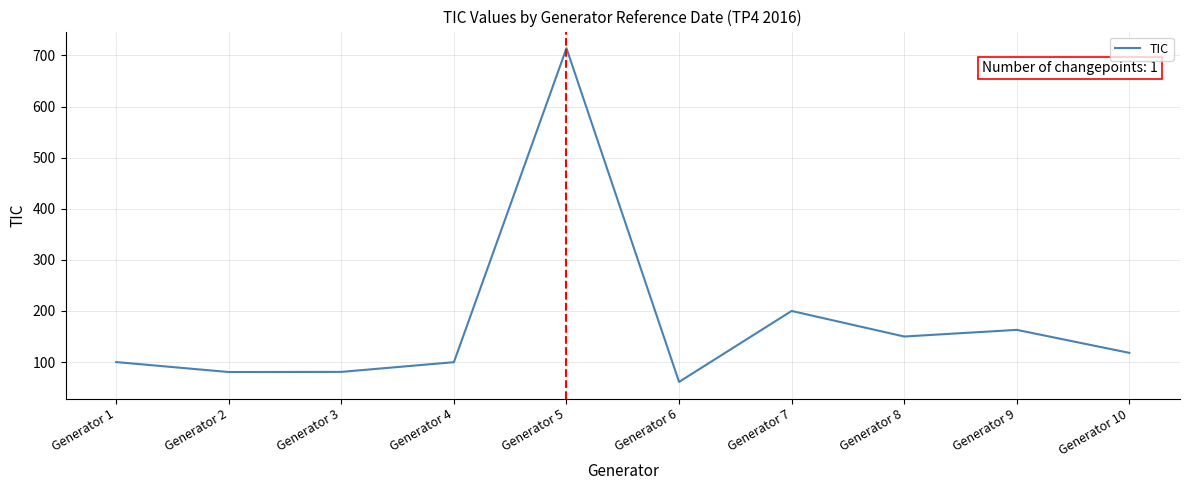

What is the difference between the maximum and minimum values?

652.8